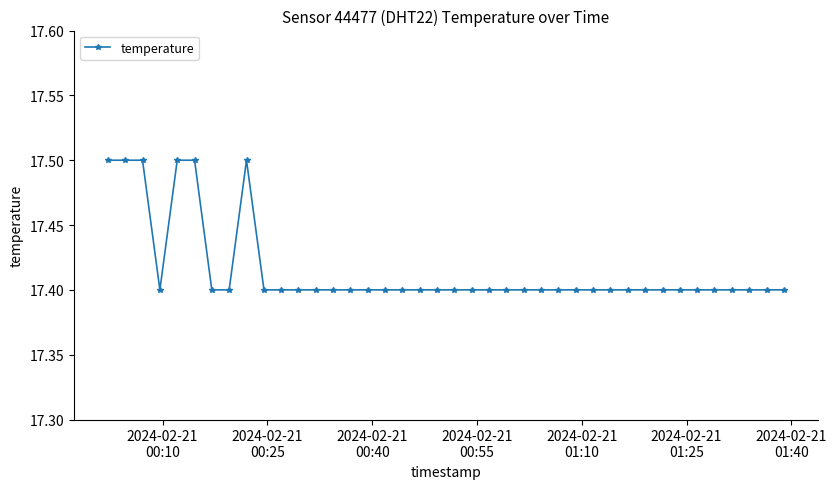

What is the value of the 27th point from the left?

17.4